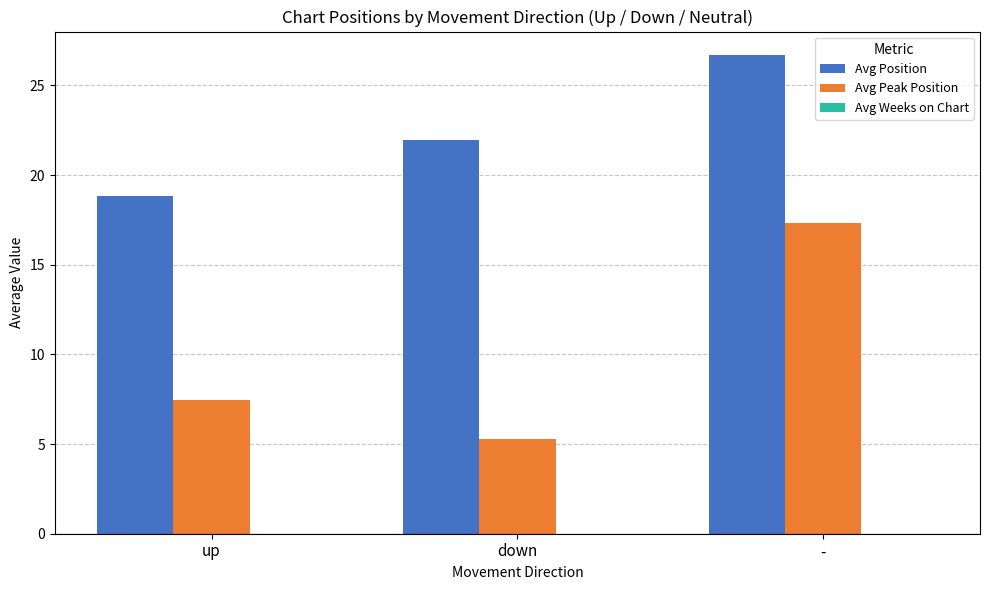

What is the difference between the second highest and minimum values in the Avg Position series?

3.1